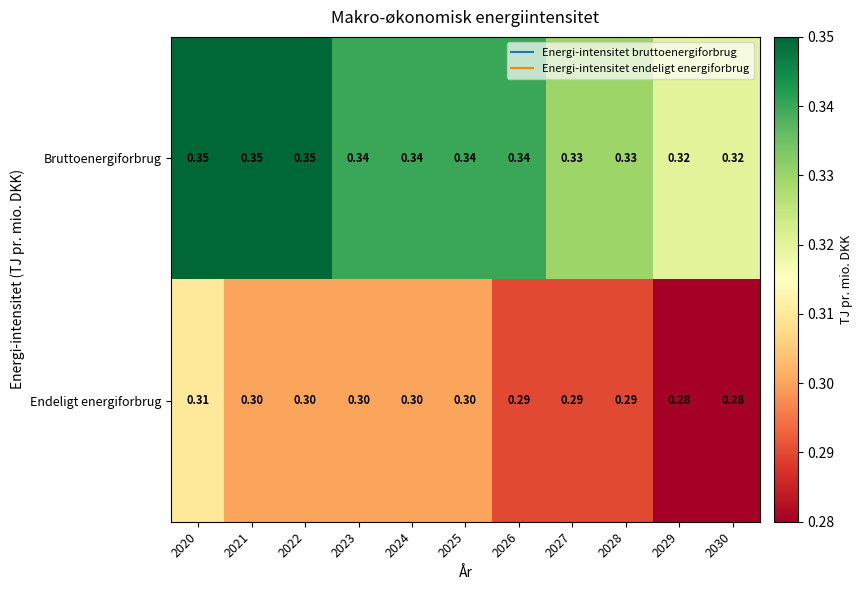

What is the total value across all series at 2020?

0.7